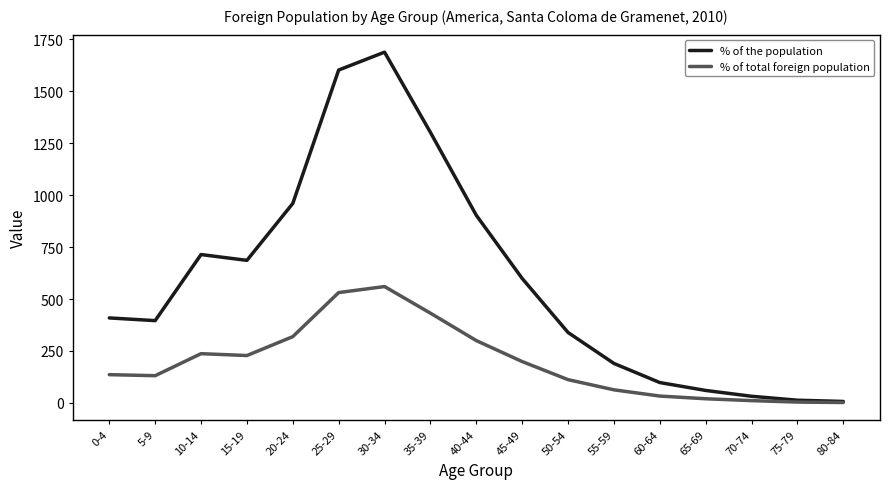

At which category is the sum across all series the highest?

30-34